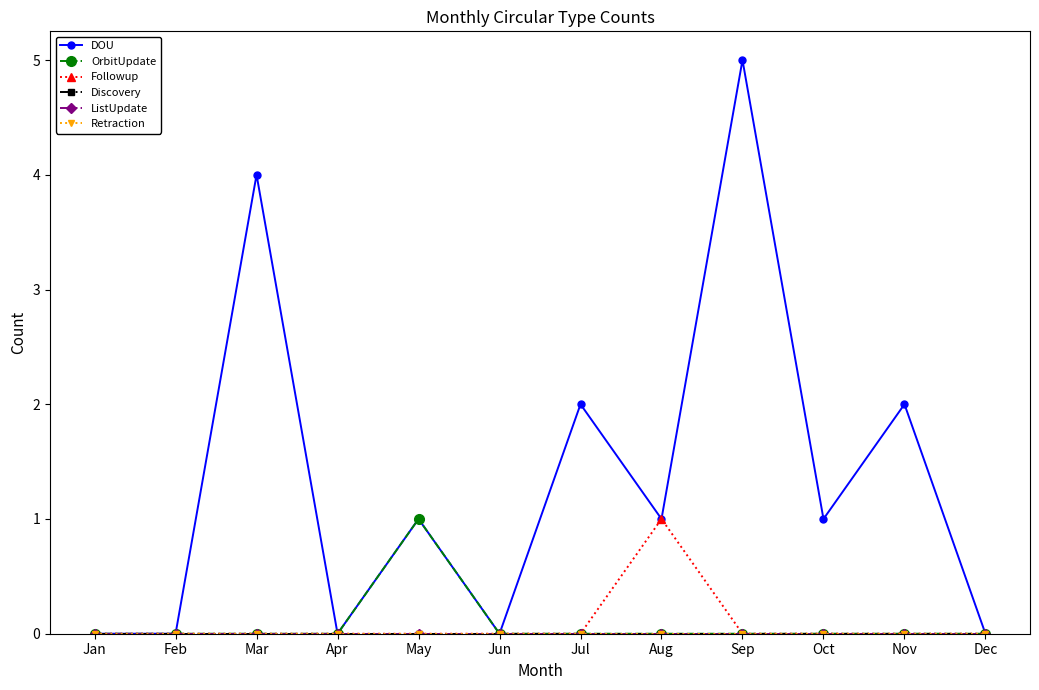

Is this an area chart (filled region under the line)?

No